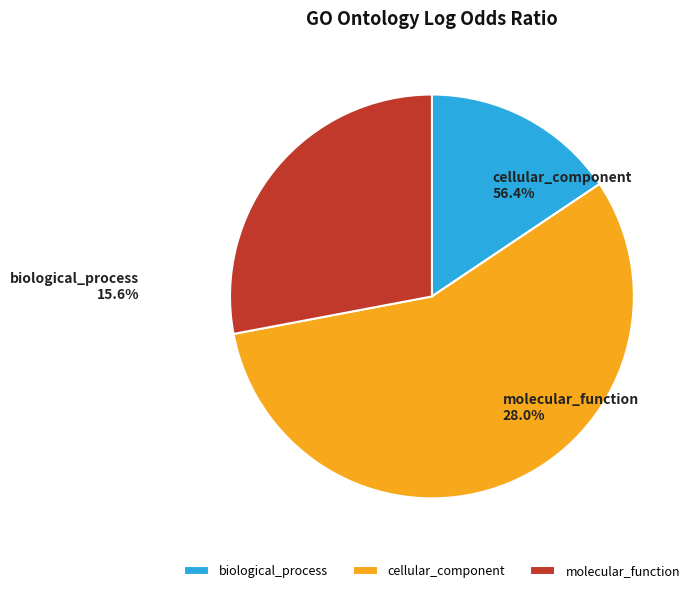

Rank the categories by value from highest to lowest.

cellular_component, molecular_function, biological_process